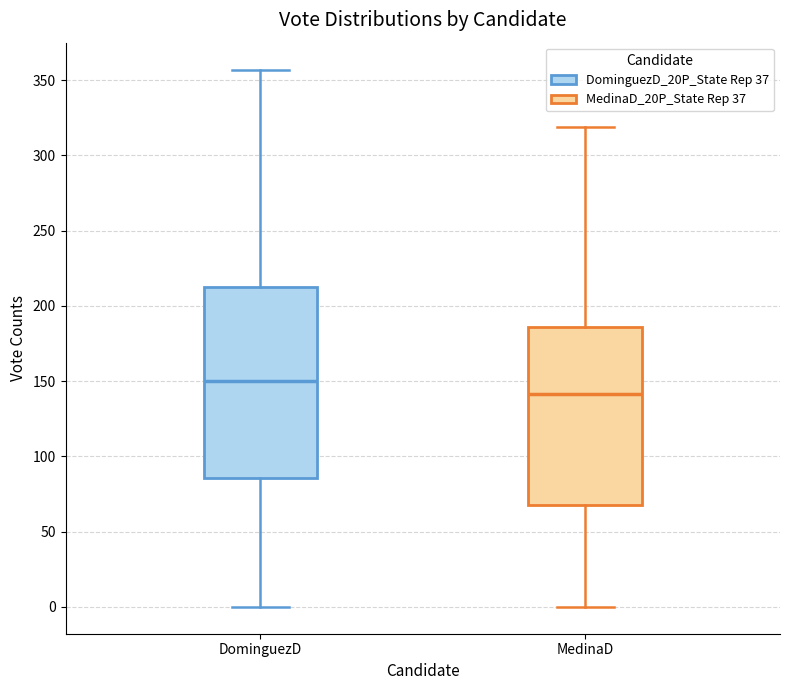

Which box's median line is the highest?

DominguezD